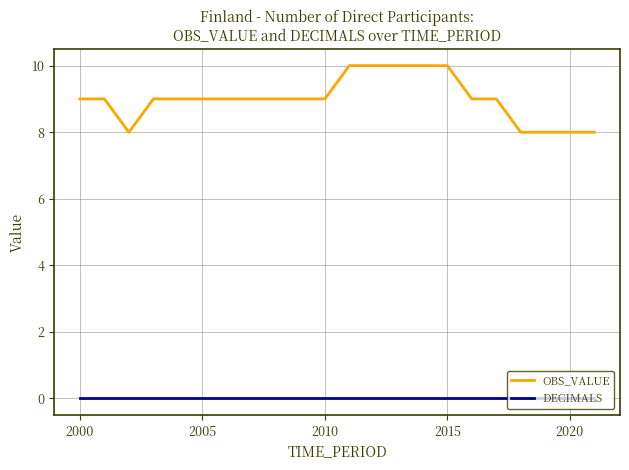

How many lines are shown in the chart?

2